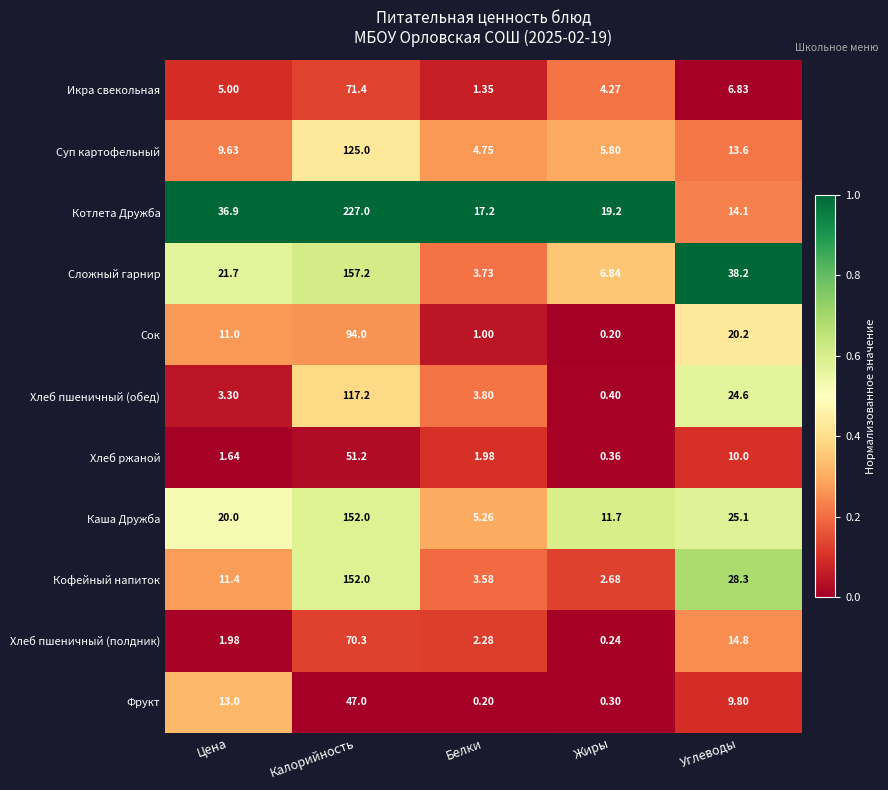

Rank the categories by Кофейный напиток value from lowest to highest.

Жиры, Белки, Цена, Углеводы, Калорийность